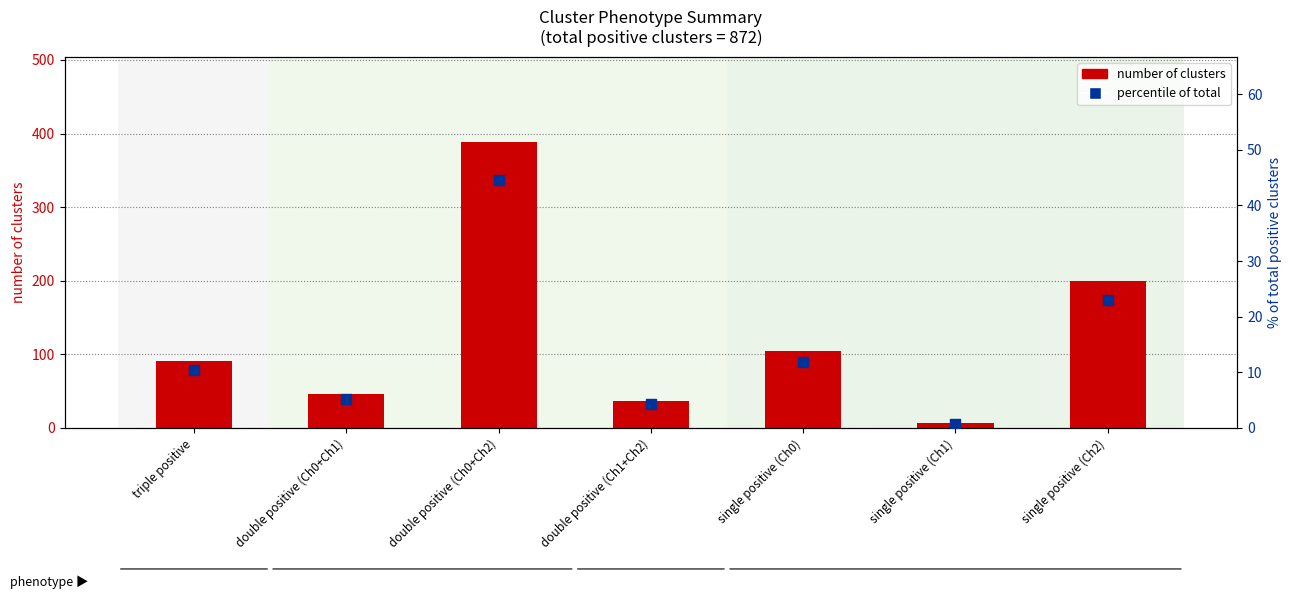

Which series reaches the maximum Y coordinate?

number of clusters